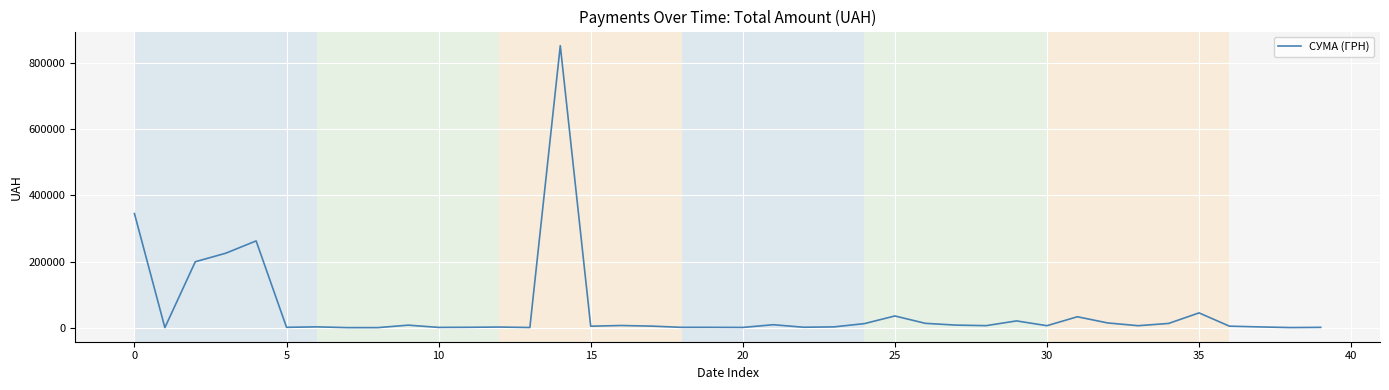

What is the greatest value displayed?

852471.9